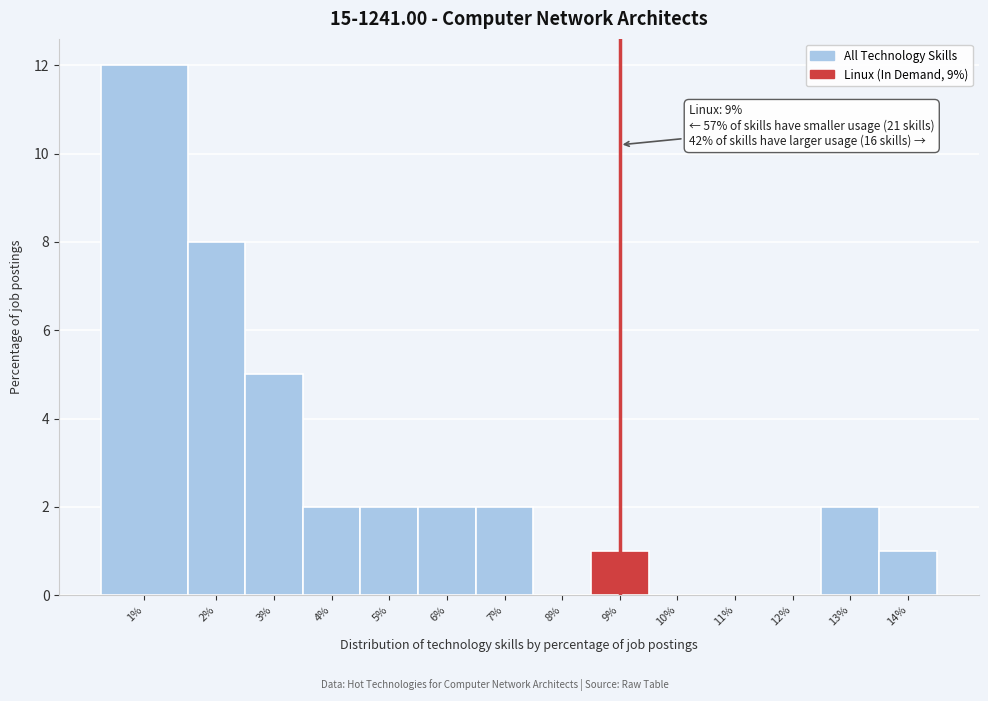

Reading left to right, what are all the values shown in this chart?

1%=12	2%=8	3%=5	4%=2	5%=2	6%=2	7%=2	8%=0	9%=1	10%=0	11%=0	12%=0	13%=2	14%=1